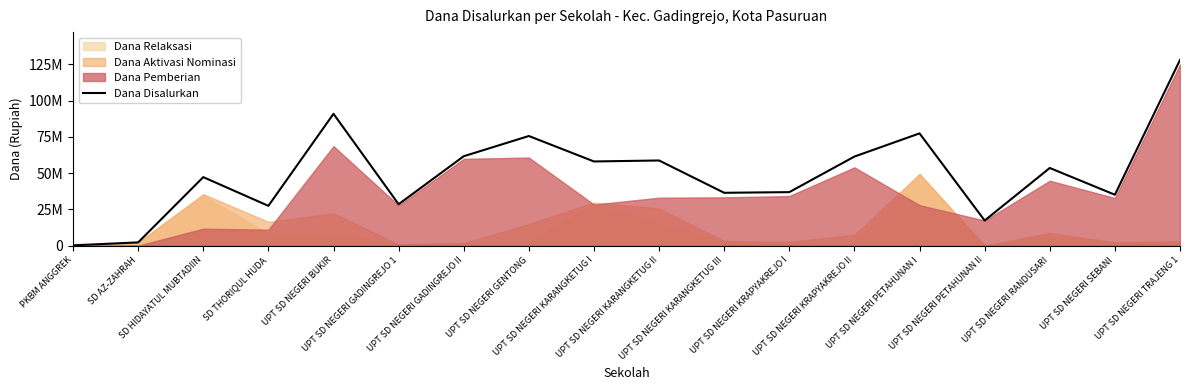

True or false: the data has more than 1 interior local peaks.

True